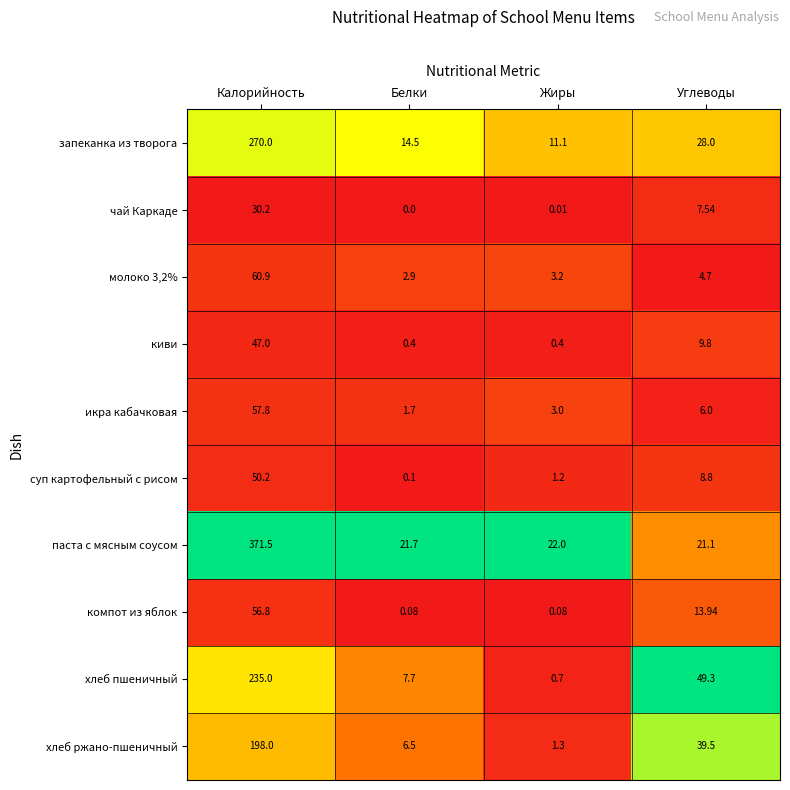

Between Жиры and Углеводы, which series saw the biggest shift?

хлеб пшеничный